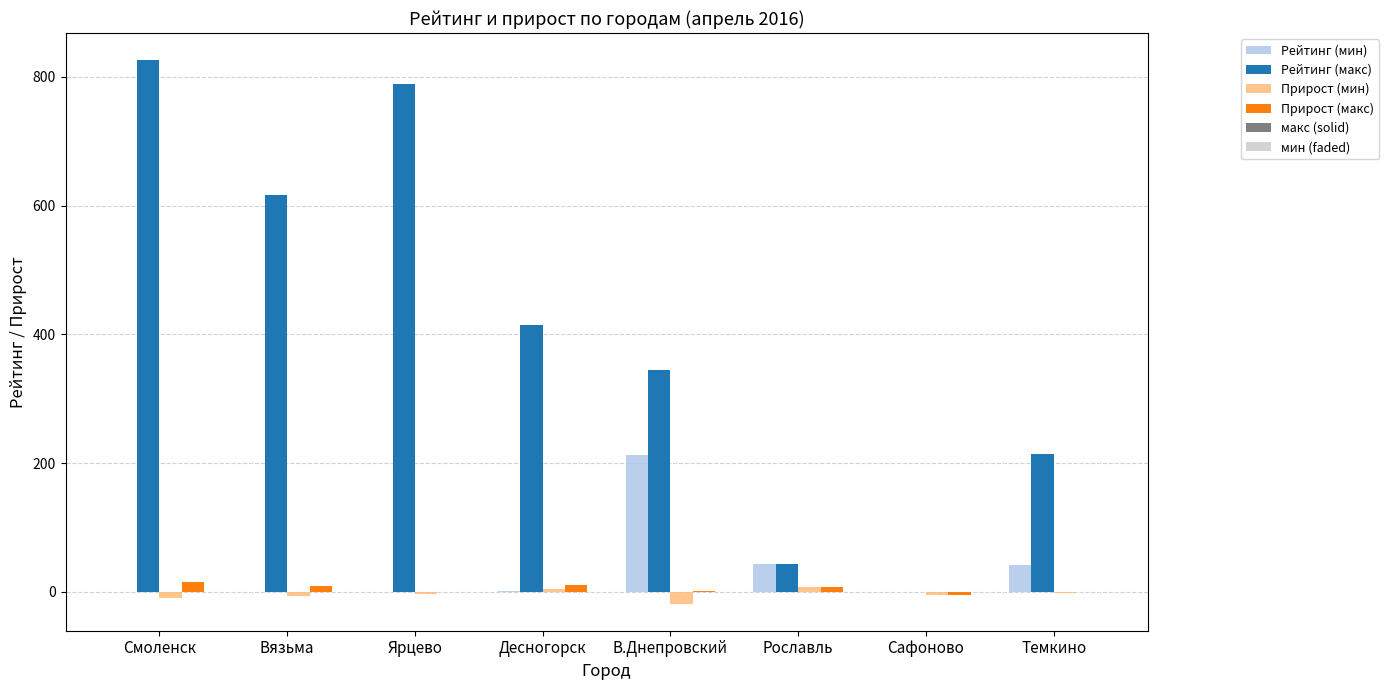

The Рейтинг (макс) series shows 43 at Рославль. True or false?

True